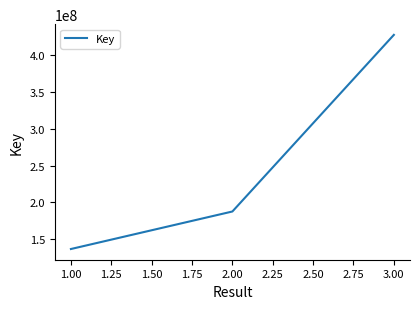

The value at 1.00 is 251568164. True or false?

False